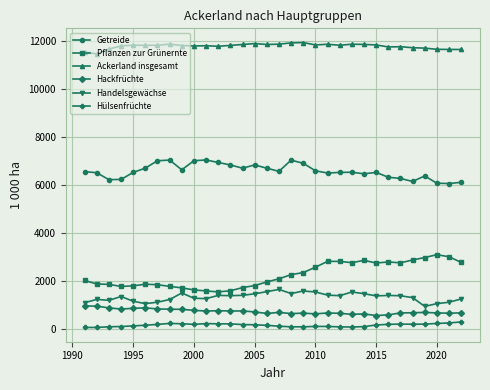

Which series has the largest total across all categories?

Ackerland insgesamt